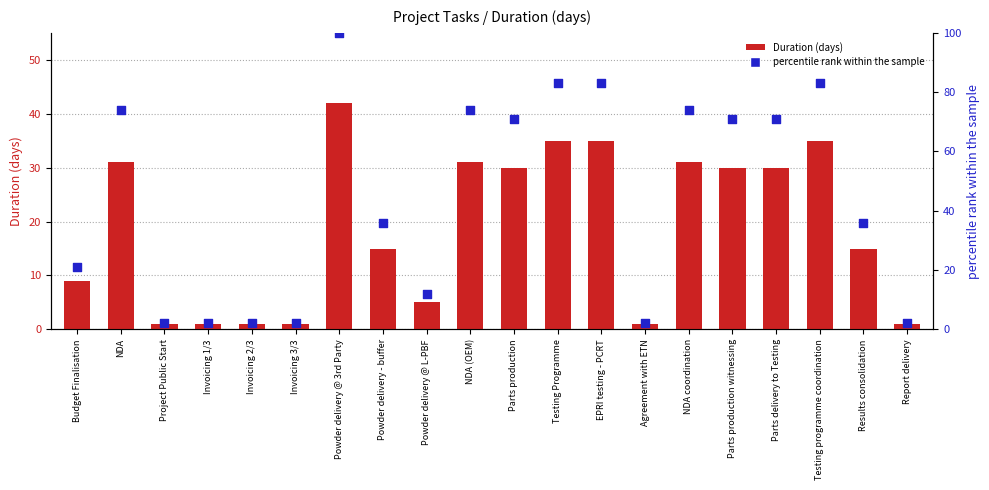

What are all the series names shown in the legend?

Duration (days), percentile rank within the sample